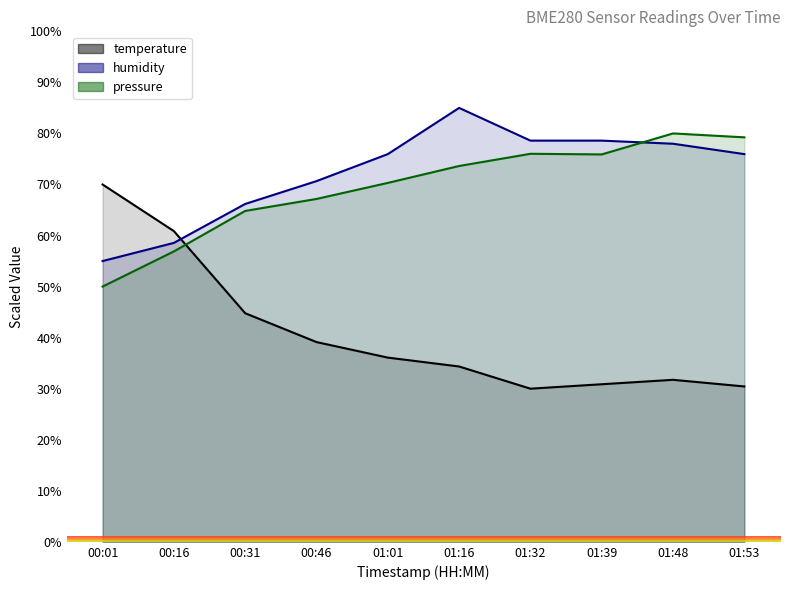

Rank the categories by humidity value from highest to lowest.

01:16, 01:32, 01:39, 01:48, 01:01, 01:53, 00:46, 00:31, 00:16, 00:01